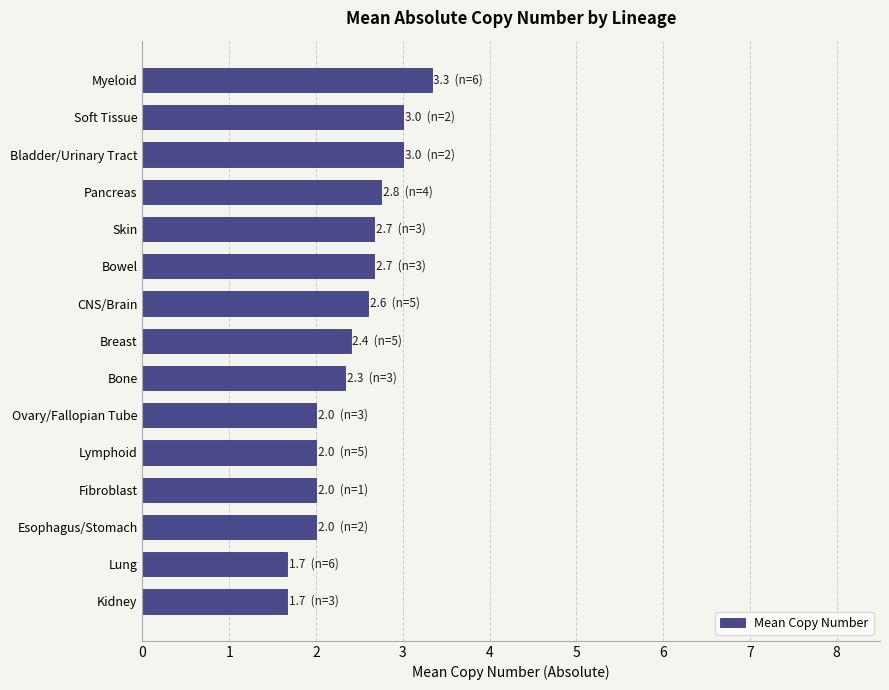

True or false: the data shows 2.9 at Lymphoid.

False